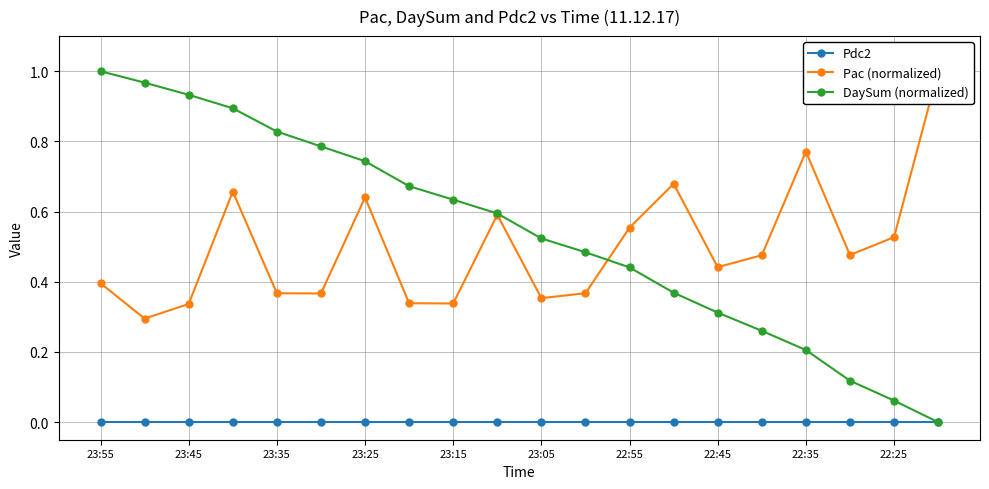

How many times do DaySum (normalized) and Pac (normalized) cross each other?

1